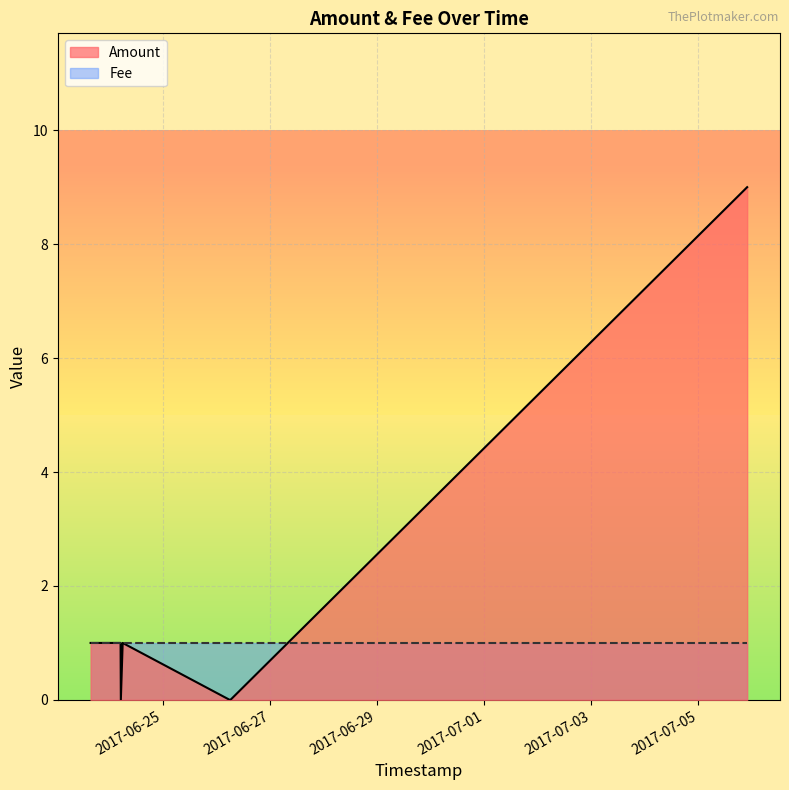

At which label does the data first exceed 1?

2017-07-05 21:53:11